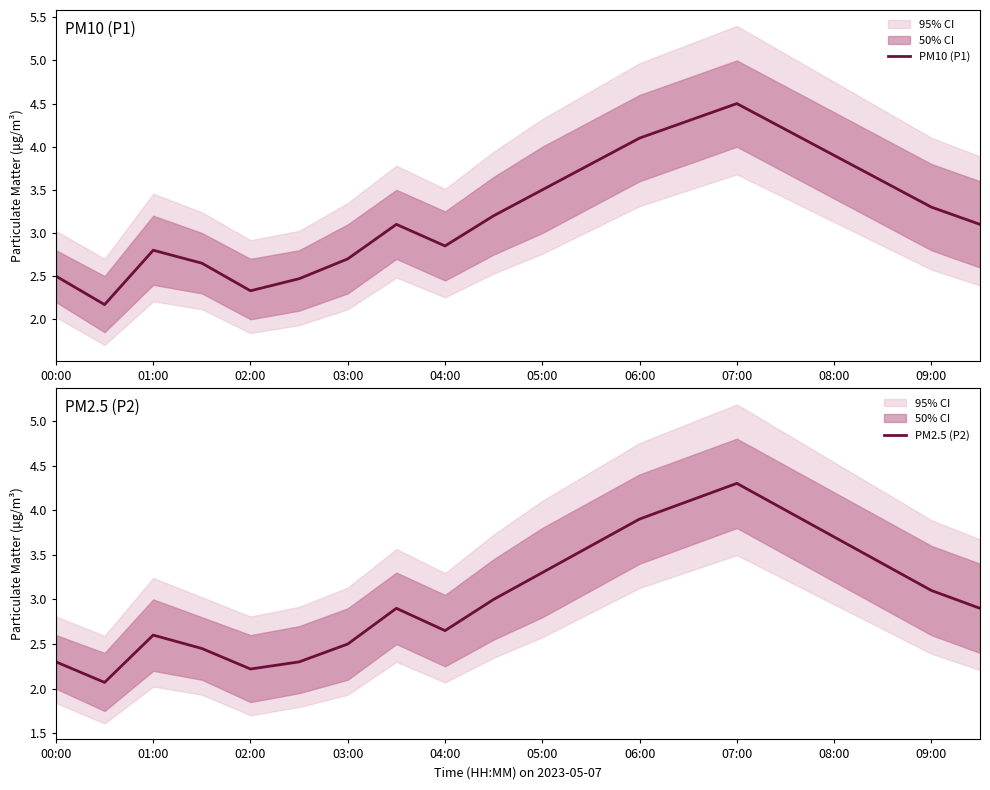

True or false: PM10 (P1) and PM2.5 (P2) intersect in this chart.

False